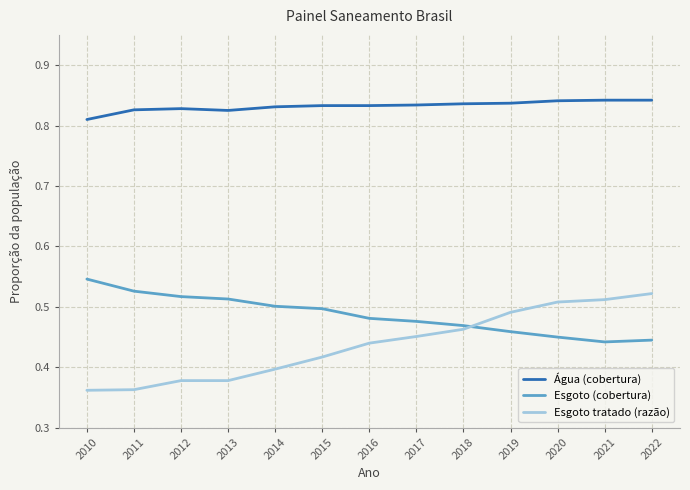

How many distinct data groups are displayed?

3